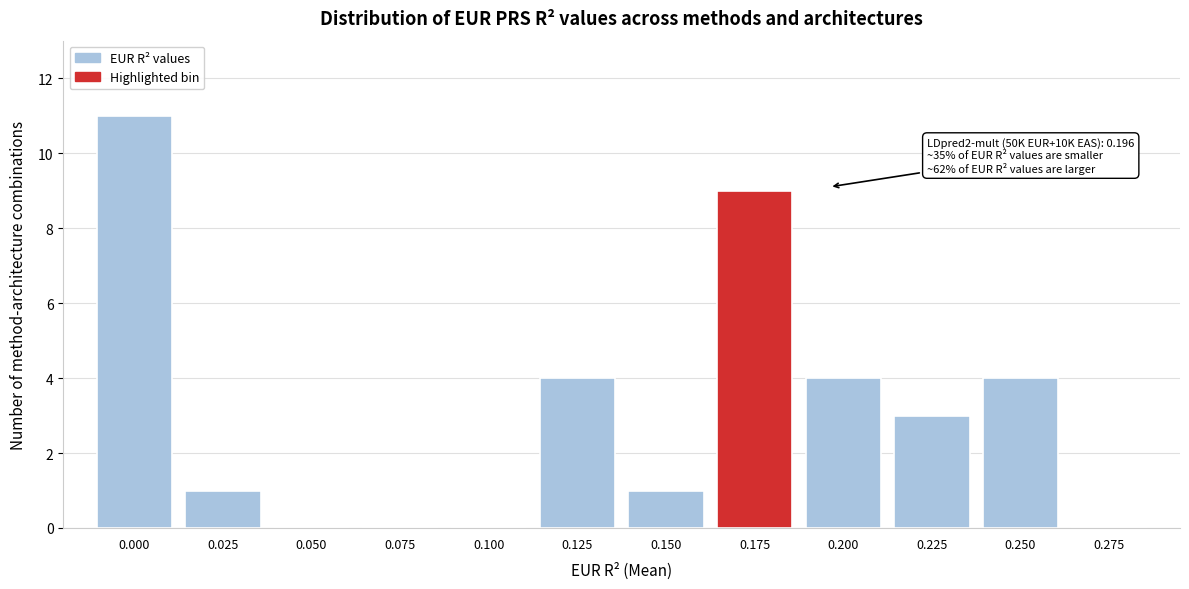

Reading left to right, list all the values displayed in this chart.

0.000=11	0.025=1	0.050=0	0.075=0	0.100=0	0.125=4	0.150=1	0.175=9	0.200=4	0.225=3	0.250=4	0.275=0